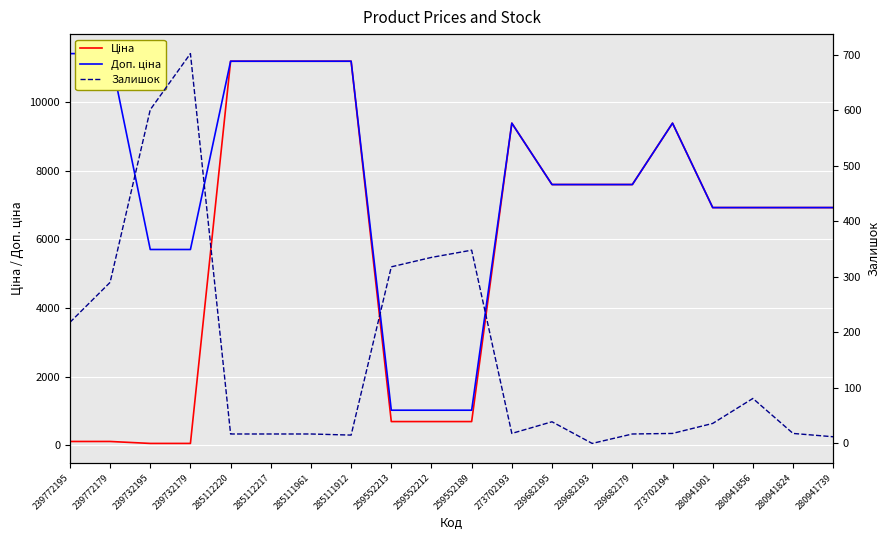

Where does the Залишок series first go above 36?

239772195